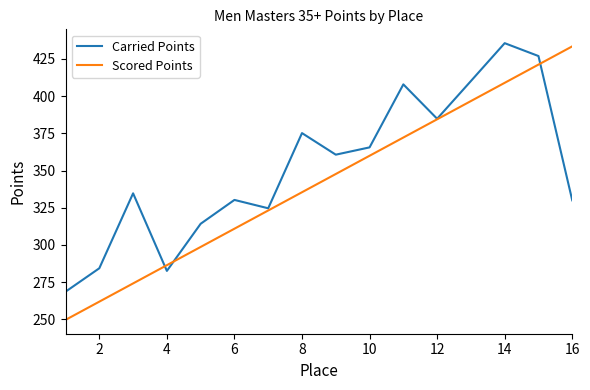

Rank the series by their average value, from lowest to highest.

Scored Points, Carried Points